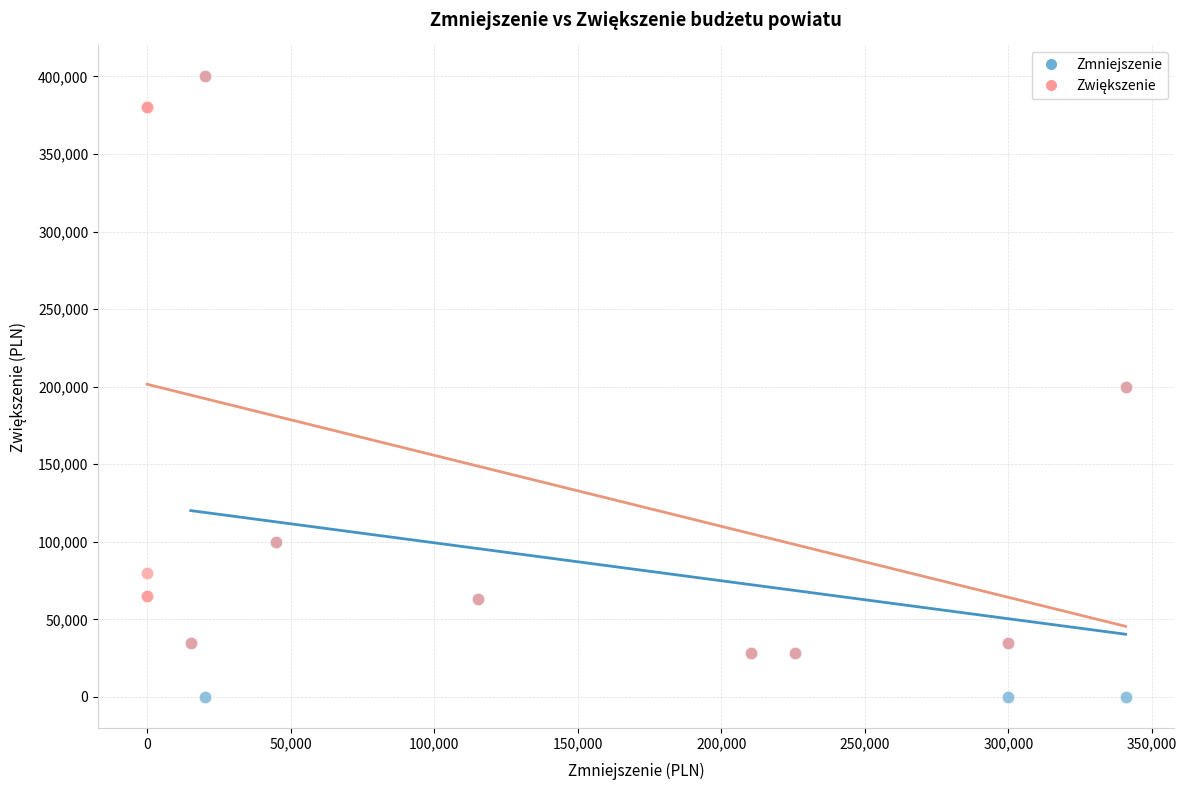

Which series reaches the minimum Y coordinate?

Zmniejszenie